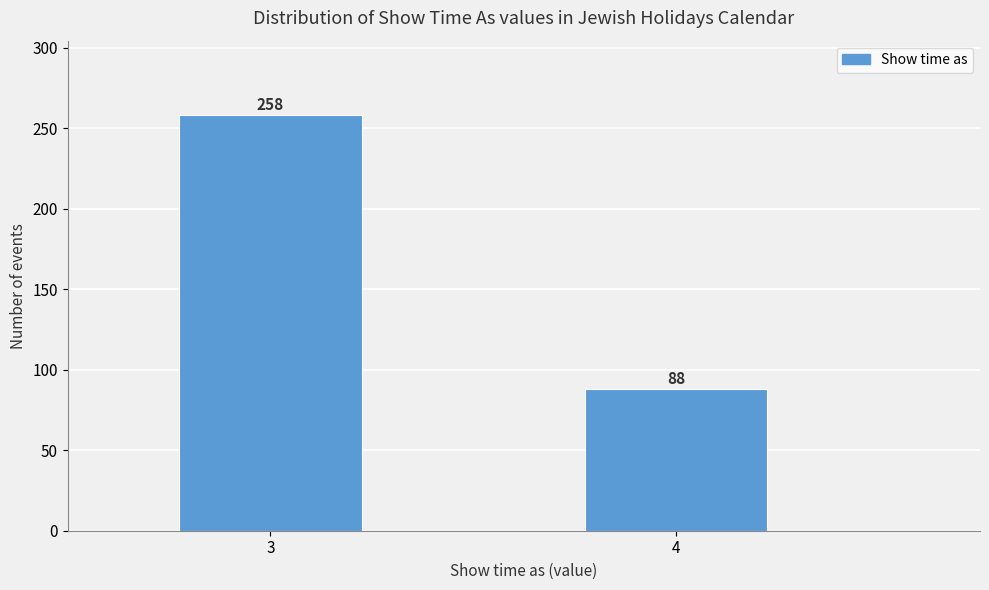

Reading left to right, what are all the values shown in this chart?

3=258	4=88